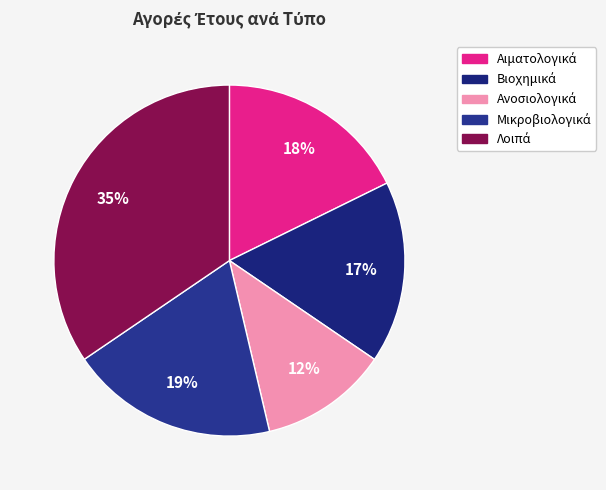

How many segments does this pie chart have?

5